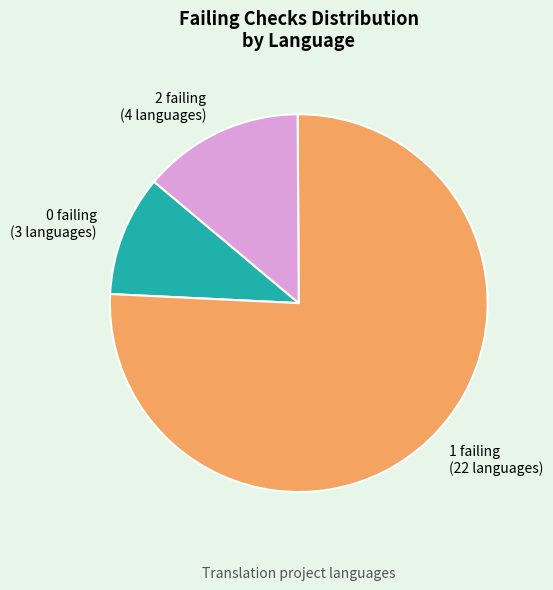

The 2 failing (4 languages) slice represents 14% of the pie. True or false?

True